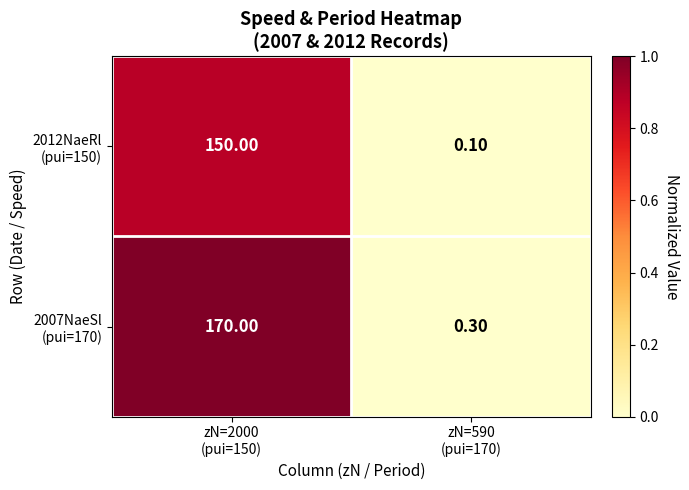

Count the number of categories in the chart.

2